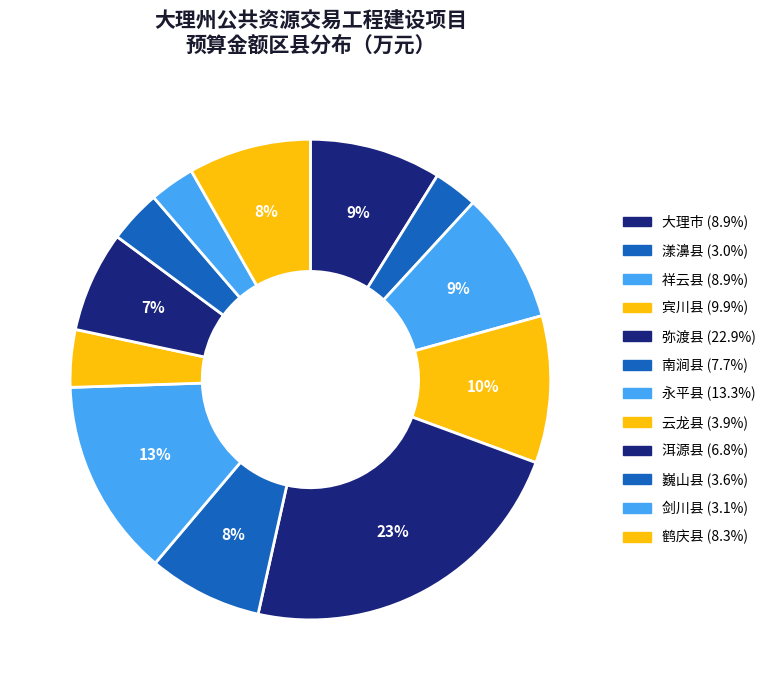

What is the ratio of the value at 弥渡县 to the value at 鹤庆县?

2.8